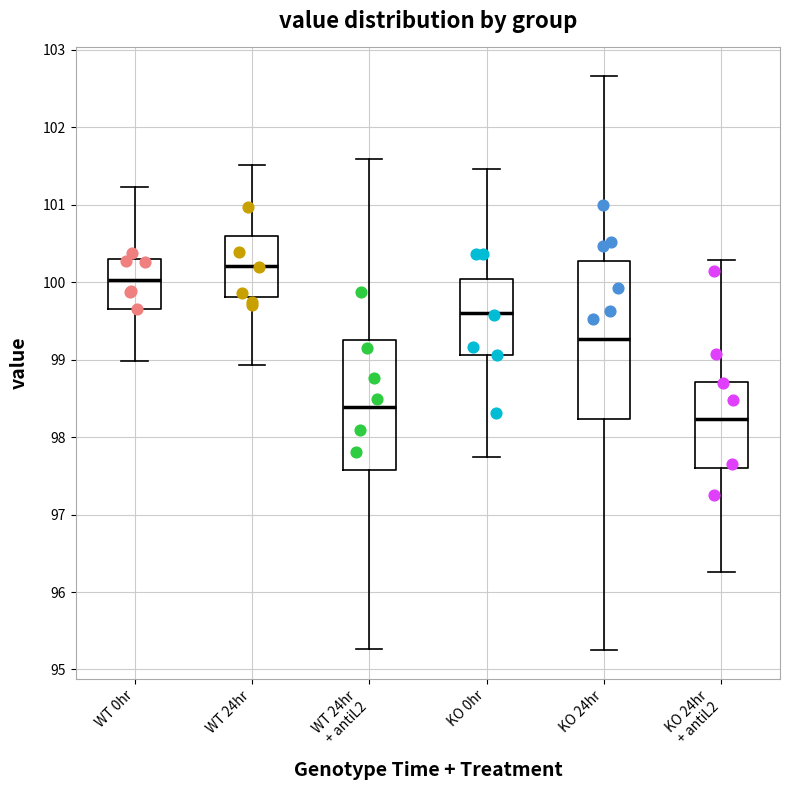

Reading left to right, transcribe this box plot: for each box, give where its median line is, the range the box spans, and where its two whiskers end, as read against the y-axis. The values are not printed on the chart, so give them approximately, as read against the axis.

WT 0hr: median 100.0, box 99.7 to 100.3, whiskers 99.0 to 101.2
WT 24hr: median 100.2, box 99.8 to 100.6, whiskers 98.9 to 101.5
WT 24hr + antiL2: median 98.4, box 97.6 to 99.3, whiskers 95.3 to 101.6
KO 0hr: median 99.6, box 99.1 to 100.0, whiskers 97.7 to 101.5
KO 24hr: median 99.3, box 98.2 to 100.3, whiskers 95.3 to 102.7
KO 24hr + antiL2: median 98.2, box 97.6 to 98.7, whiskers 96.3 to 100.3